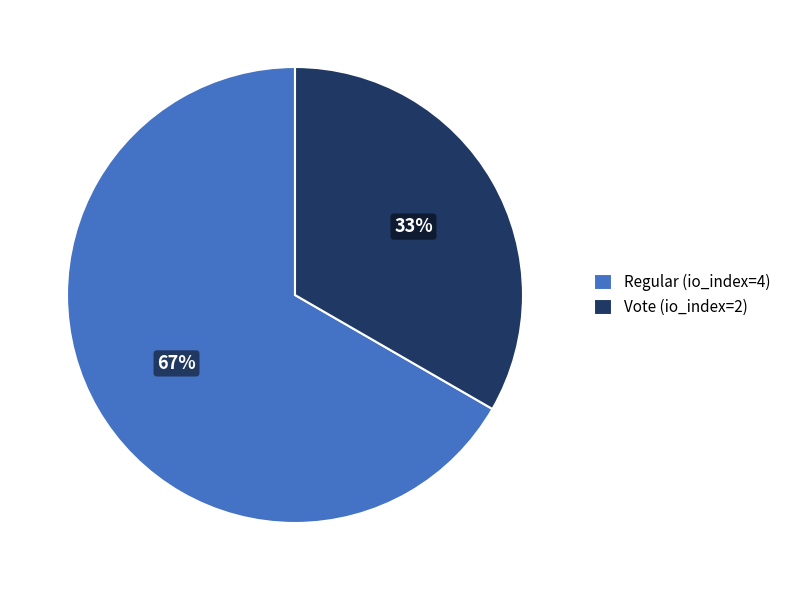

Is it true that Regular (io_index=4) is 67% of the pie?

True